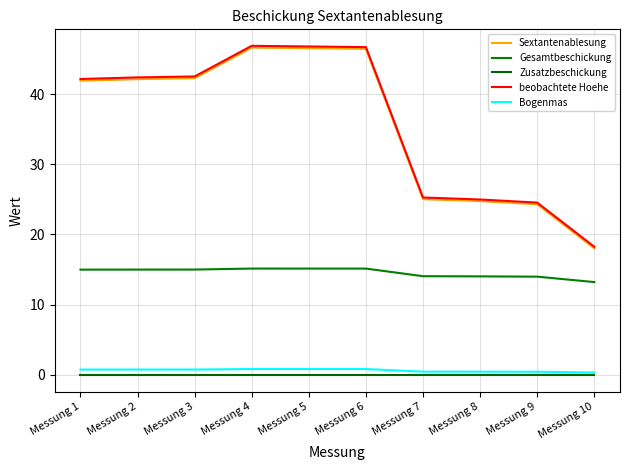

Does the chart have visible grid lines?

Yes